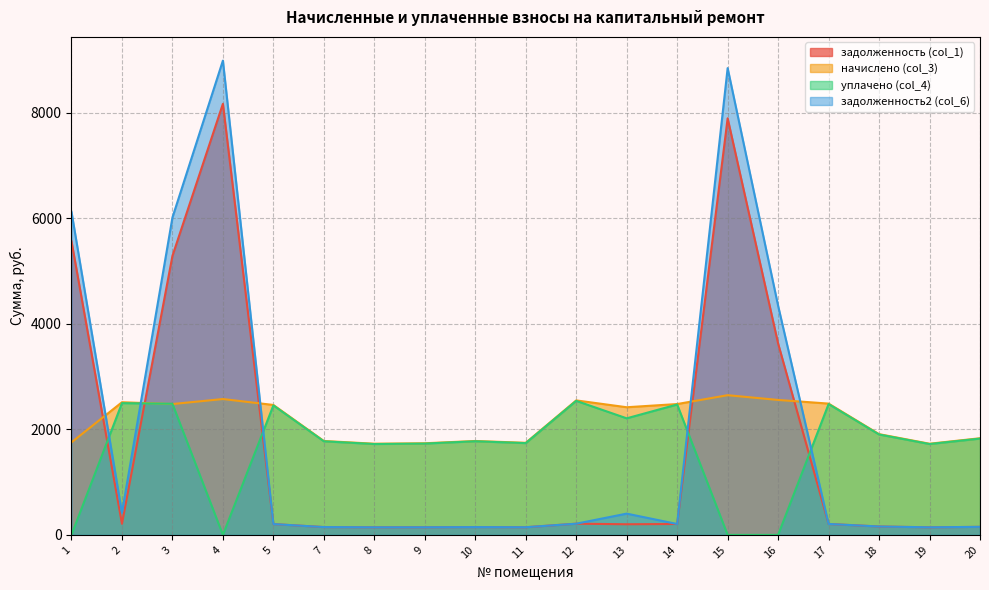

What are all the series names shown in the legend?

задолженность (col_1), начислено (col_3), уплачено (col_4), задолженность2 (col_6)